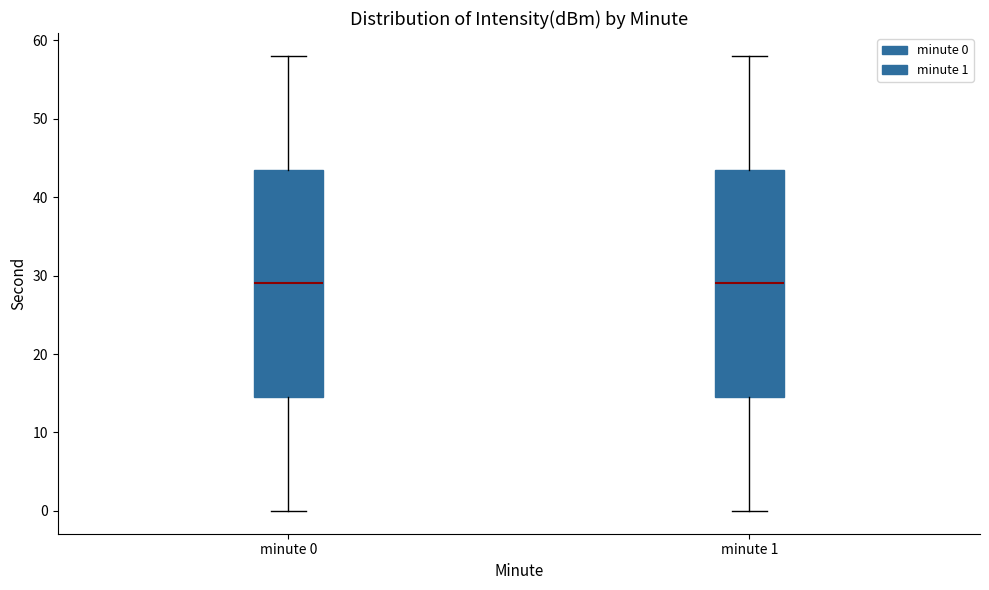

Reading left to right, transcribe this box plot: for each box, give where its median line is, the range the box spans, and where its two whiskers end, as read against the y-axis. The values are not printed on the chart, so give them approximately, as read against the axis.

minute 0: median 29, box 15 to 44, whiskers 0 to 58
minute 1: median 29, box 15 to 44, whiskers 0 to 58